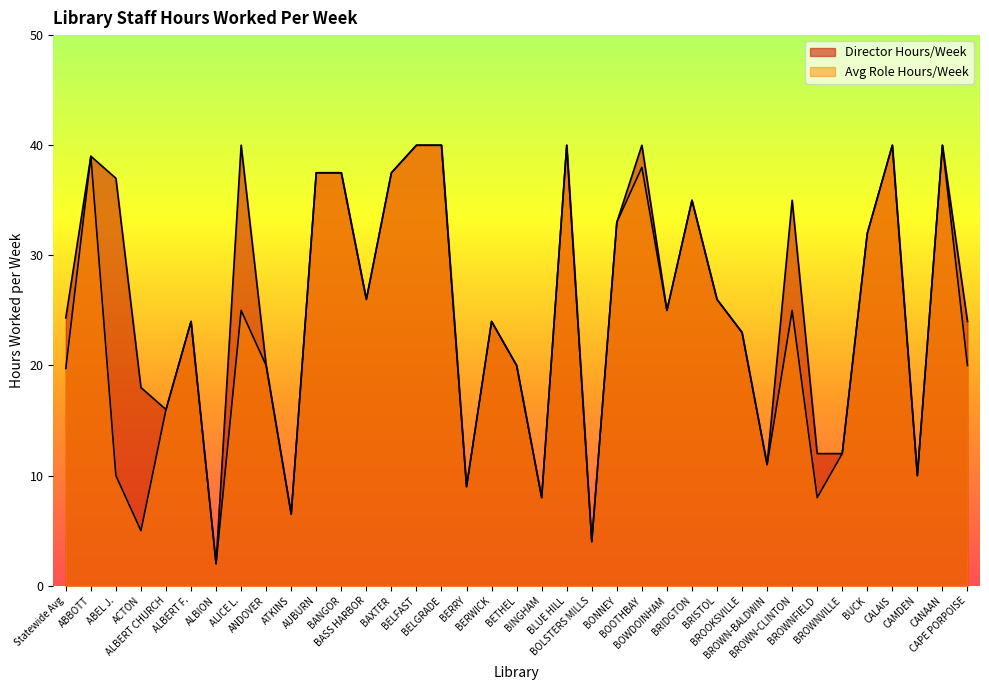

True or false: Director Hours/Week and Avg Role Hours/Week cross at least once.

False